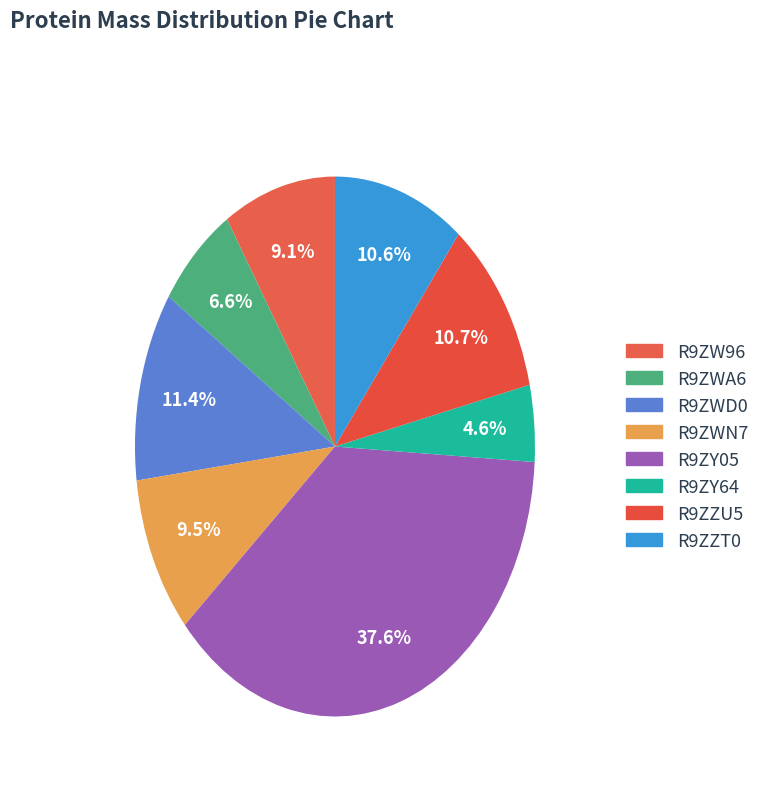

What percentage is the R9ZZU5 slice, to the nearest percent?

11%